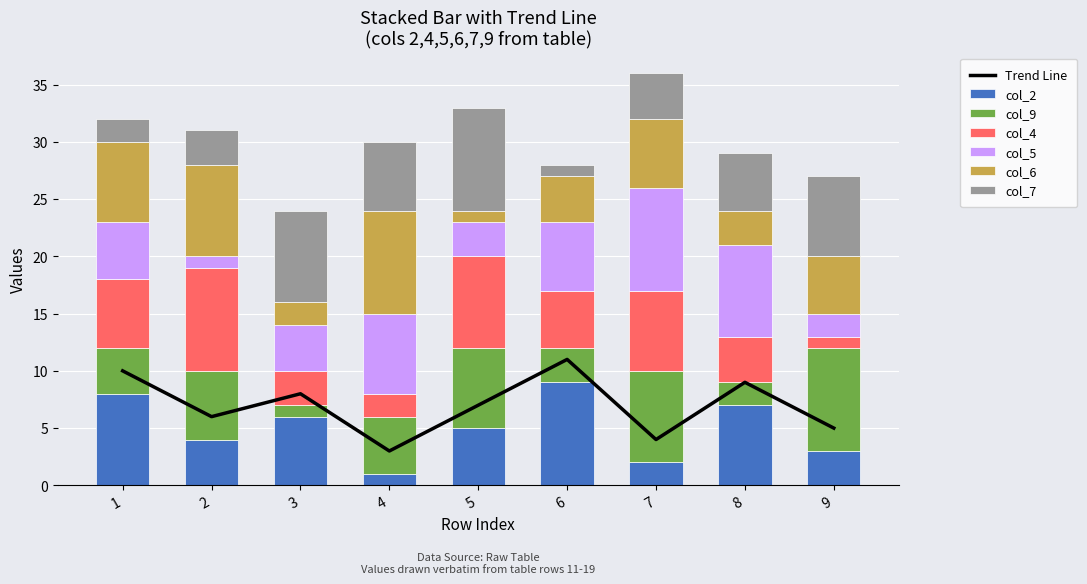

List the labels in order of col_9 value, smallest first.

3, 8, 6, 1, 4, 2, 5, 7, 9